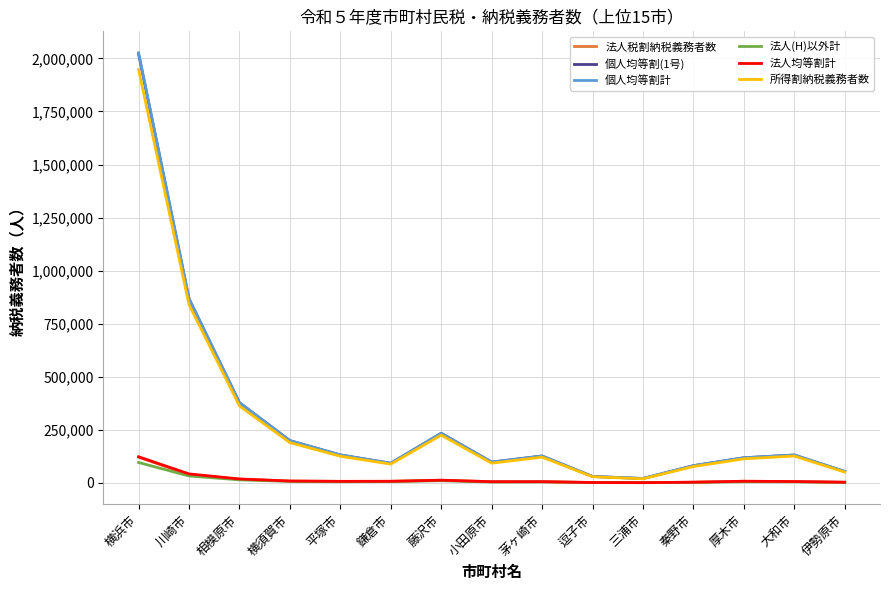

True or false: 個人均等割計 has a value of 357883 at 横須賀市.

False